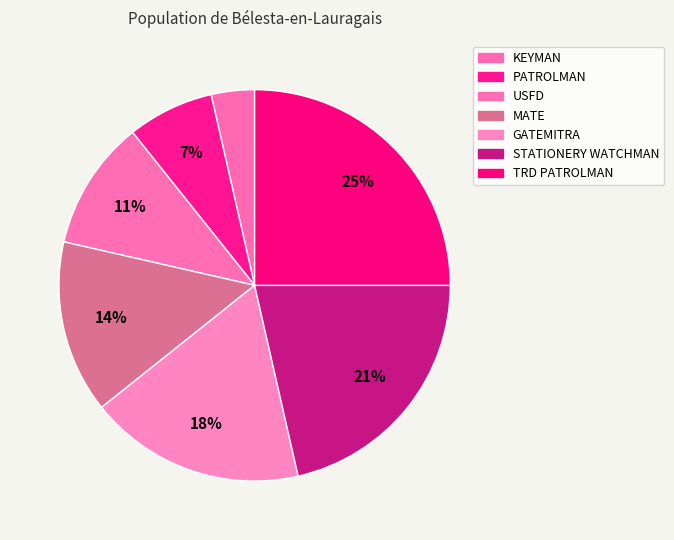

How many slices are in this pie chart?

7